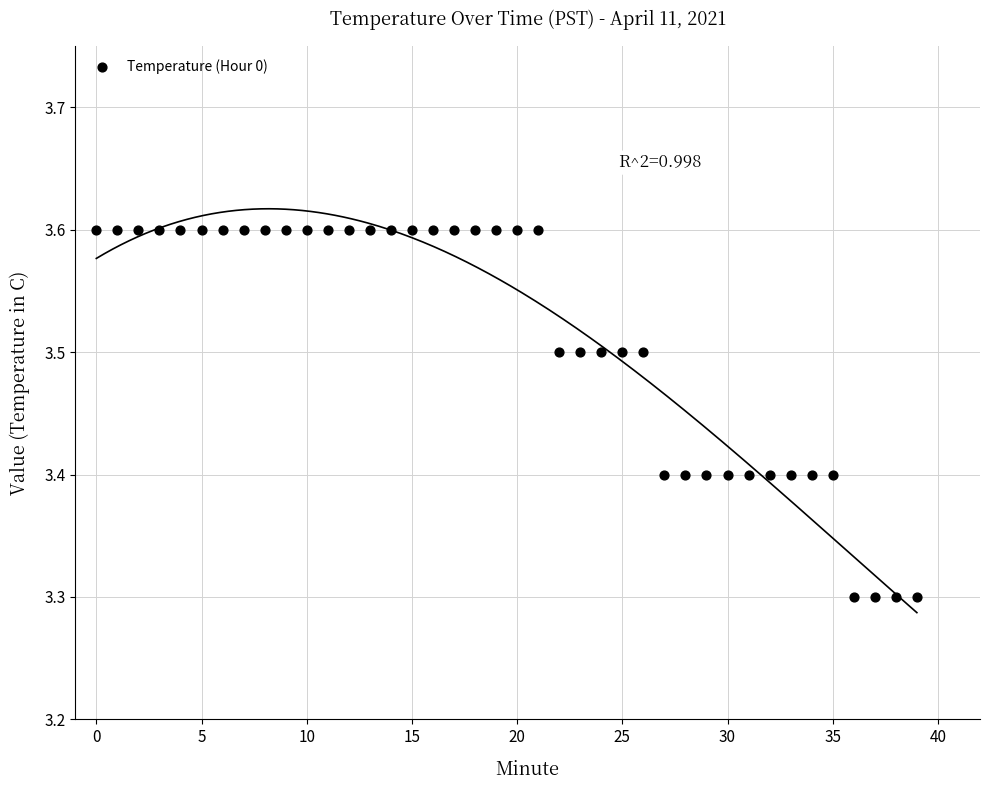

What is the range of Y values (max minus min)?

0.3